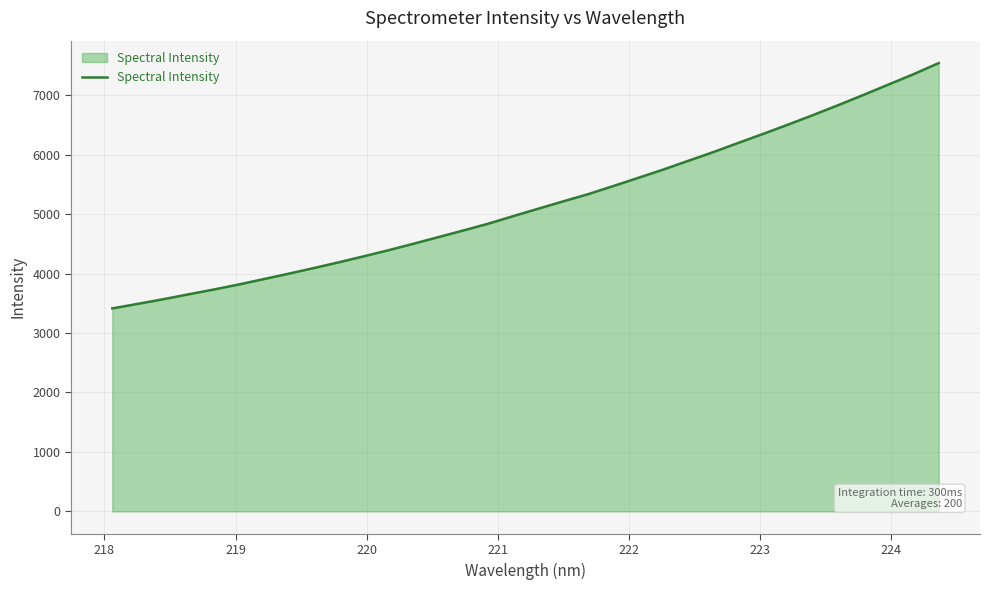

What is the difference between the maximum and minimum values?

4126.7